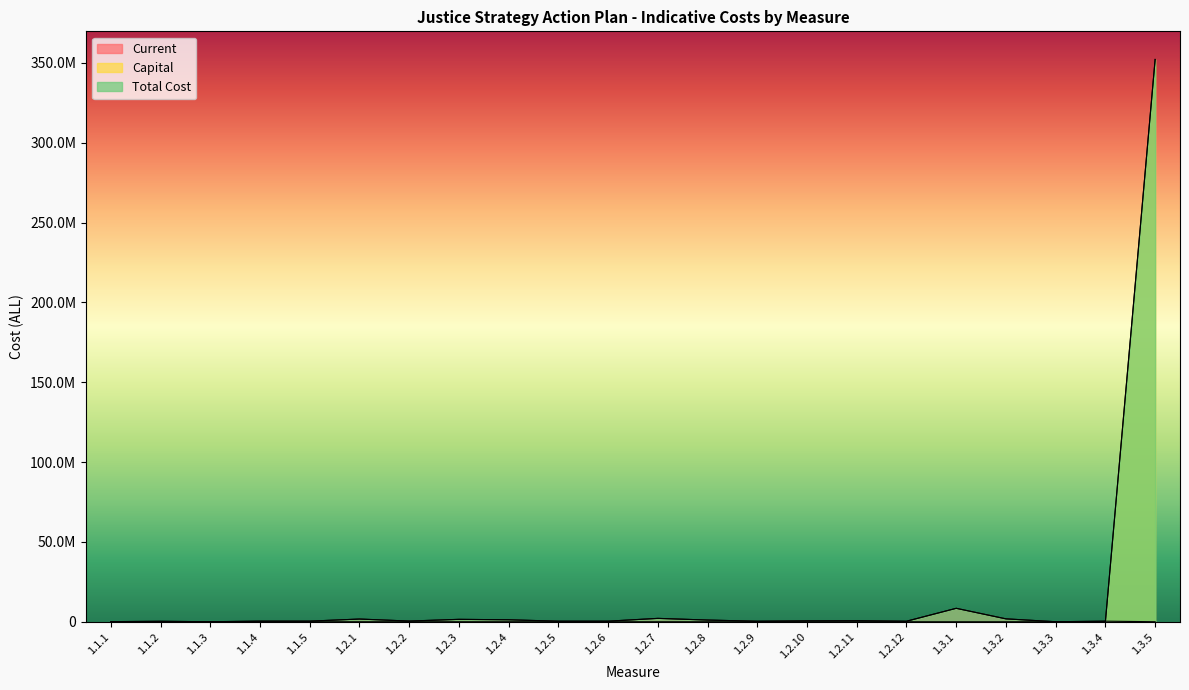

Which label corresponds to the largest value in the chart?

1.3.5